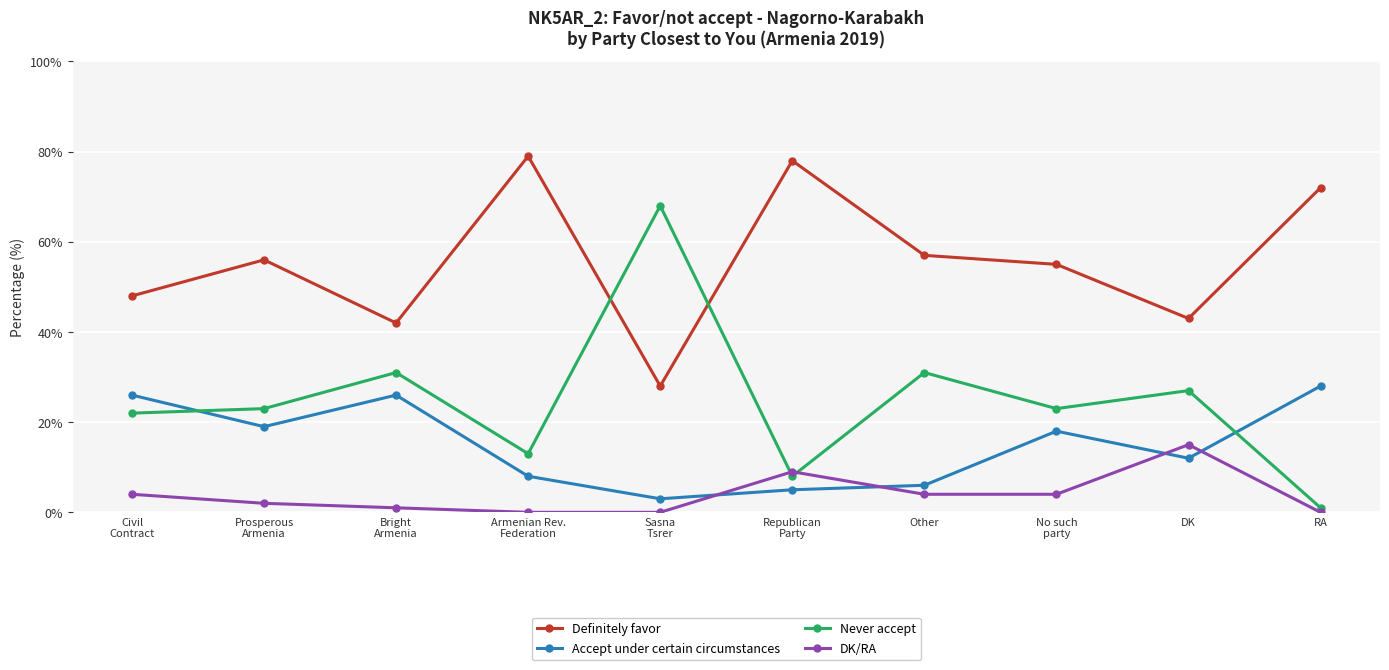

Is it true that Never accept equals 46 at DK?

False